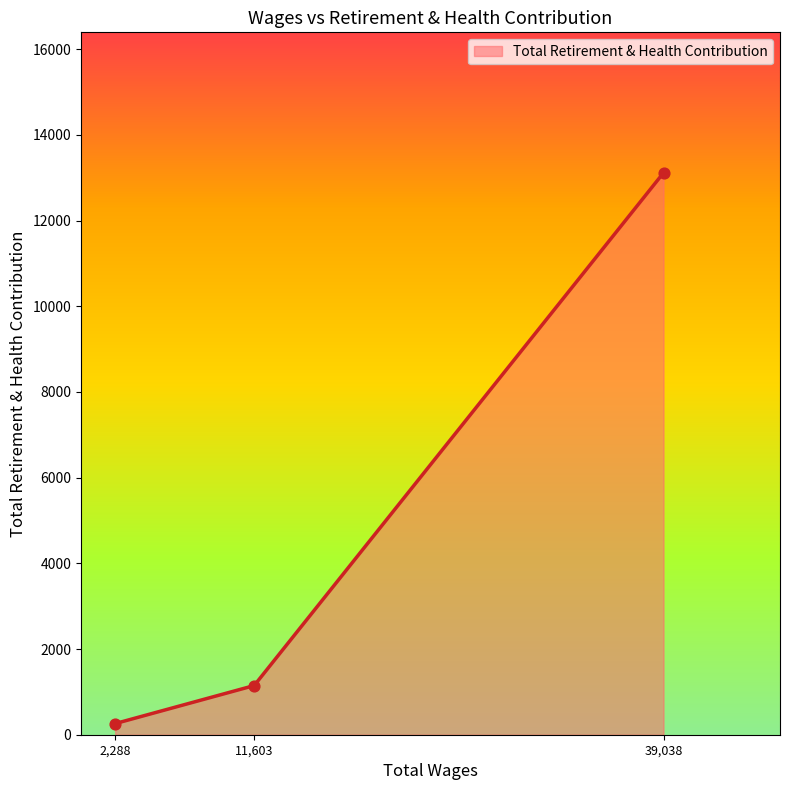

What is the change in value from 11,603 to 39,038?

+11966